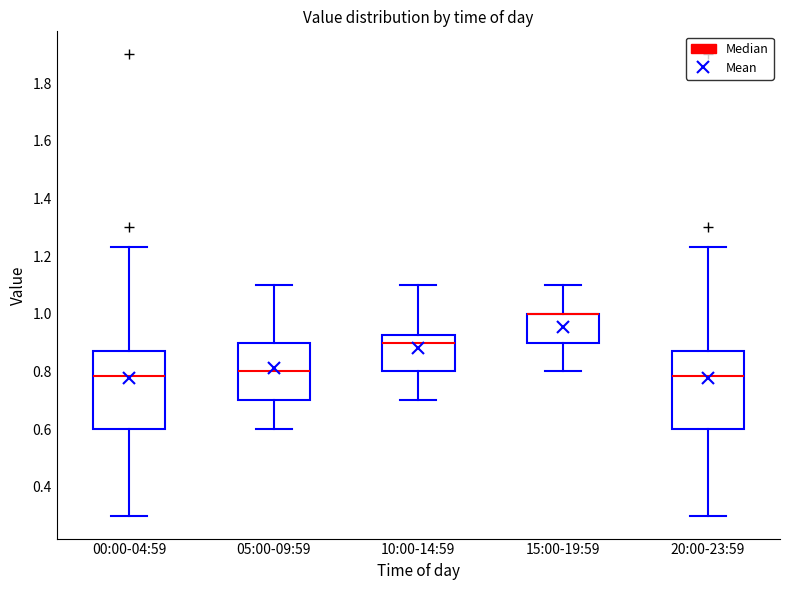

Where is the lower edge of the box for 00:00-04:59 on the y-axis? The values are not printed on the chart, so give them approximately, as read against the axis.

0.60